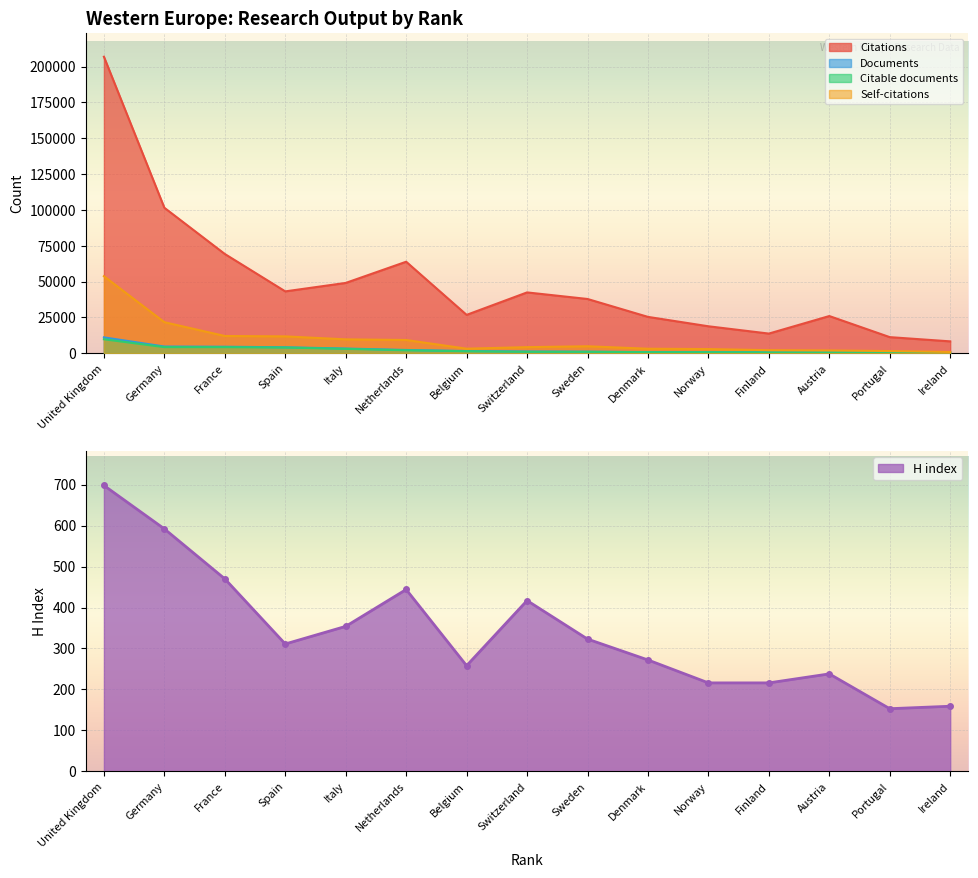

What is the sum of all Citable documents values?

34505